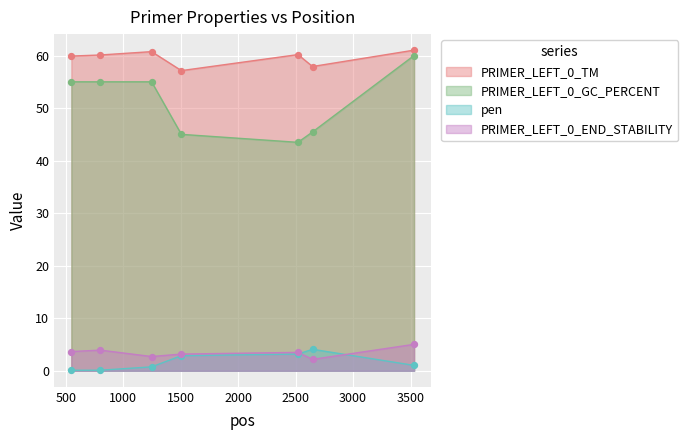

Is the value of PRIMER_LEFT_0_GC_PERCENT at 2520 greater than the value of PRIMER_LEFT_0_TM at 2647?

No